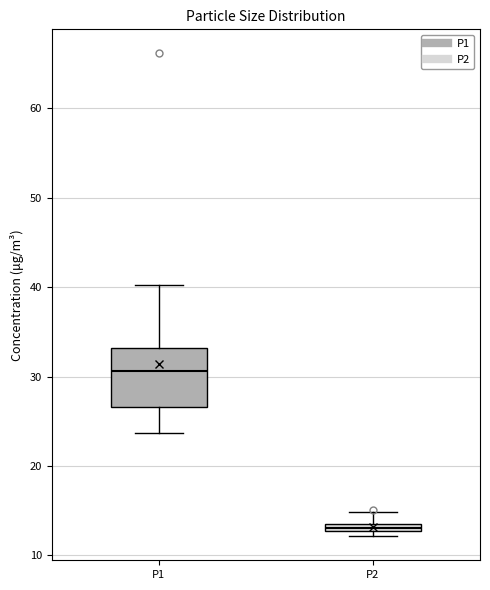

Where is the lower edge of the box for P2 on the y-axis? The values are not printed on the chart, so give them approximately, as read against the axis.

13